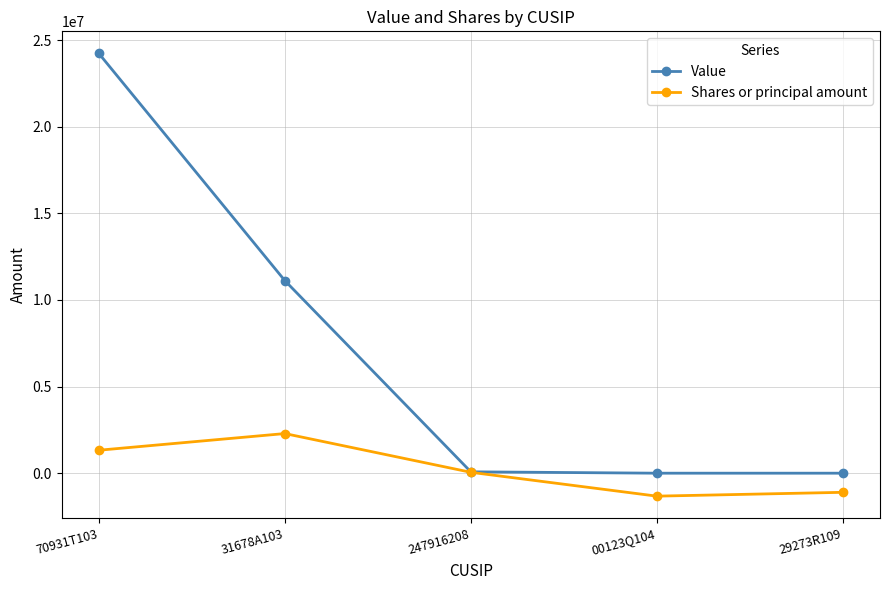

What position from the left is 29273R109?

5